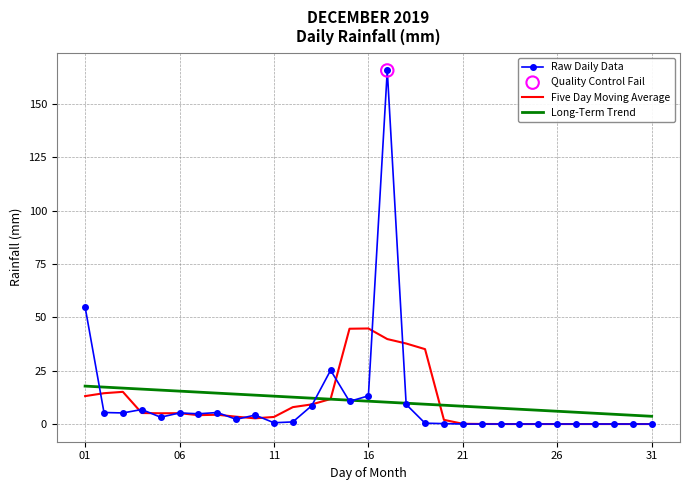

At how many categories does at least one series exceed 85?

1